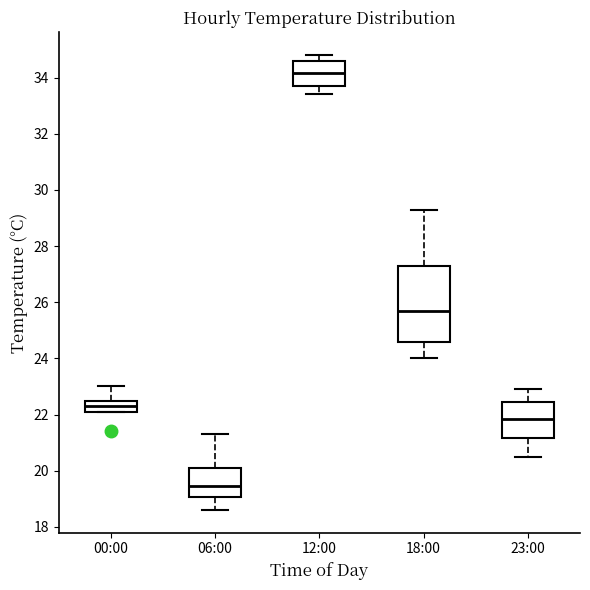

Reading left to right, transcribe this box plot: for each box, give where its median line is, the range the box spans, and where its two whiskers end, as read against the y-axis. The values are not printed on the chart, so give them approximately, as read against the axis.

00:00: median 22.4 (inside the box), box 22.0 to 22.4, whiskers 22.0 to 23.0
06:00: median 19.4, box 19.0 to 20.2, whiskers 18.6 to 21.4
12:00: median 34.2, box 33.8 to 34.6, whiskers 33.4 to 34.8
18:00: median 25.8, box 24.6 to 27.2, whiskers 24.0 to 29.4
23:00: median 21.8, box 21.2 to 22.4, whiskers 20.6 to 23.0